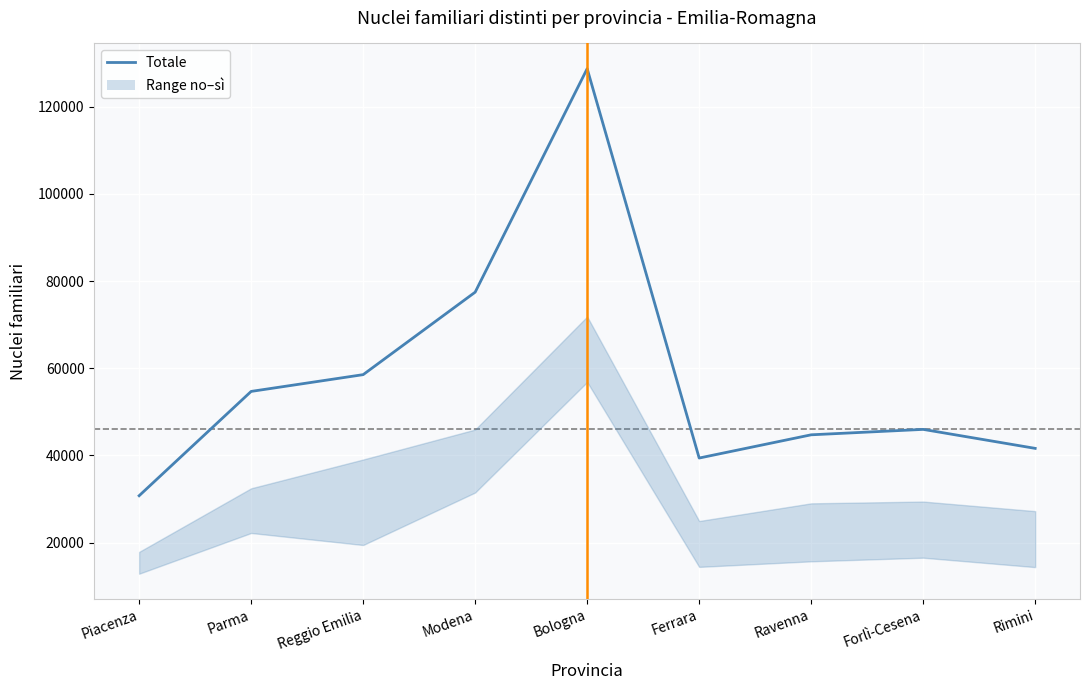

How many lines are shown in the chart?

3